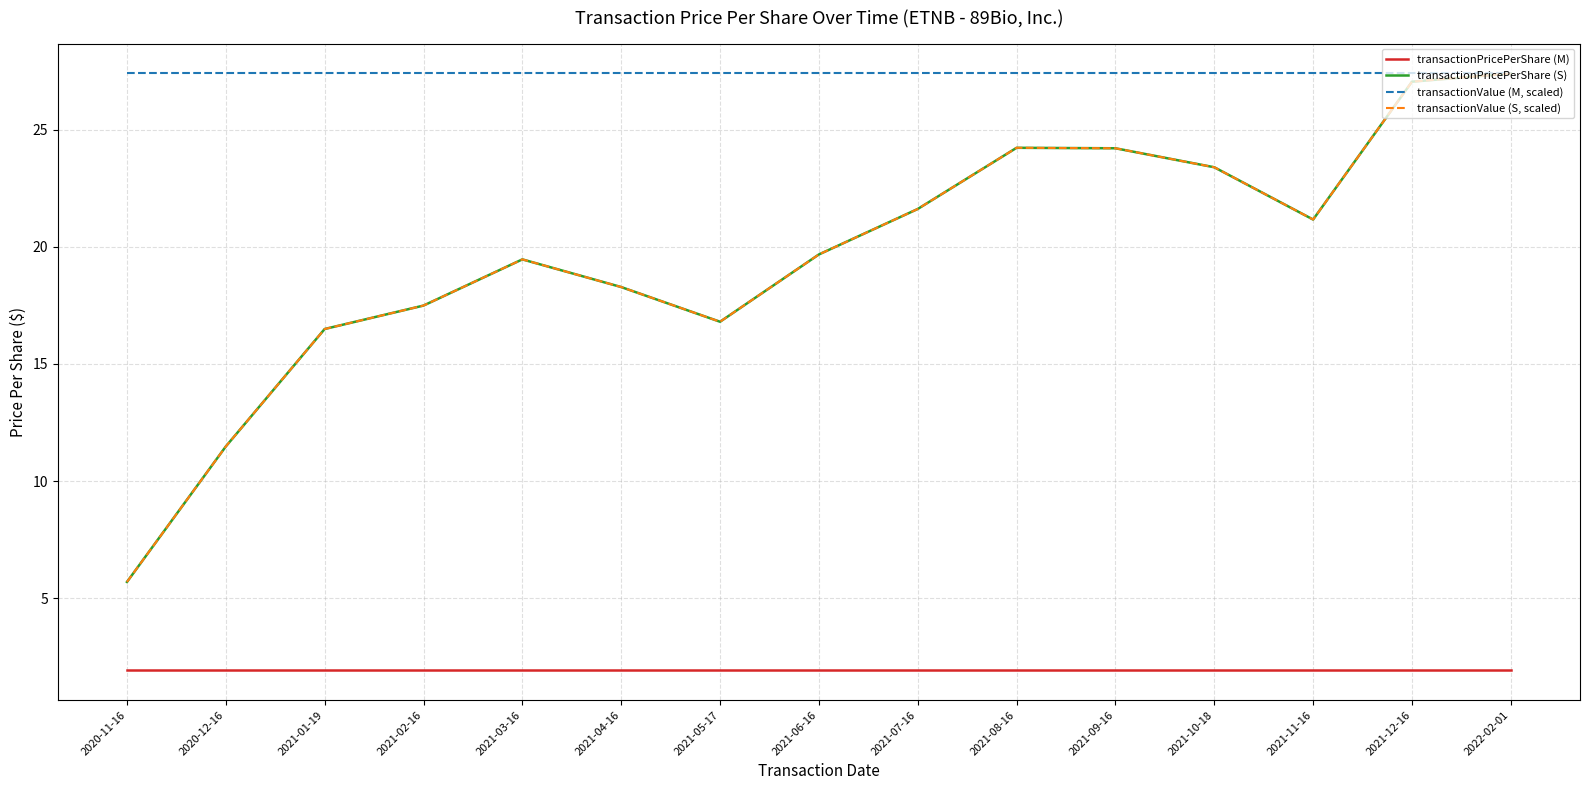

Does the chart display data point markers on the line(s)?

No